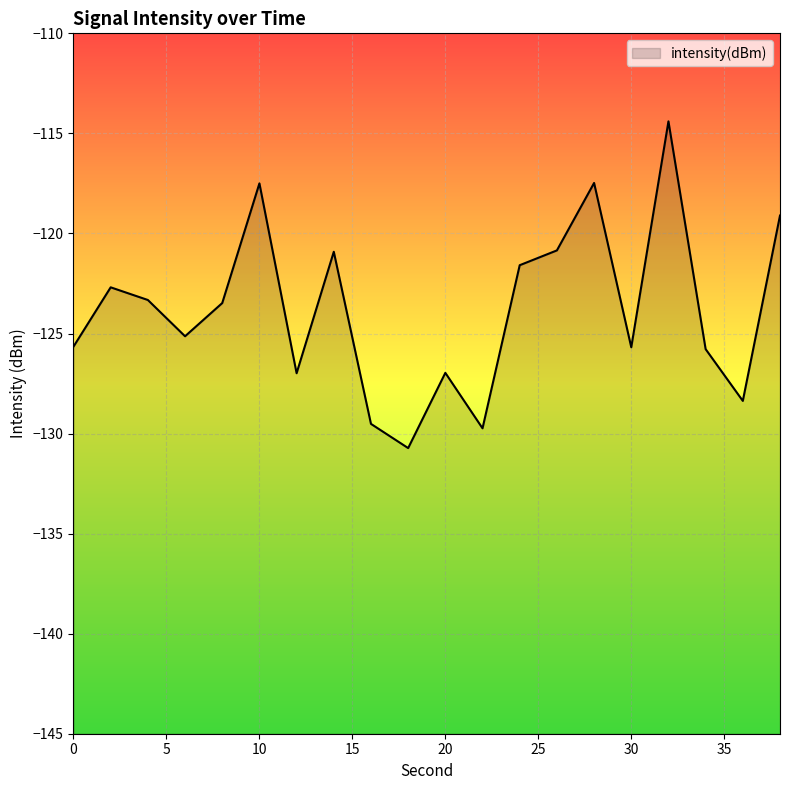

Count the number of data series in this chart.

1